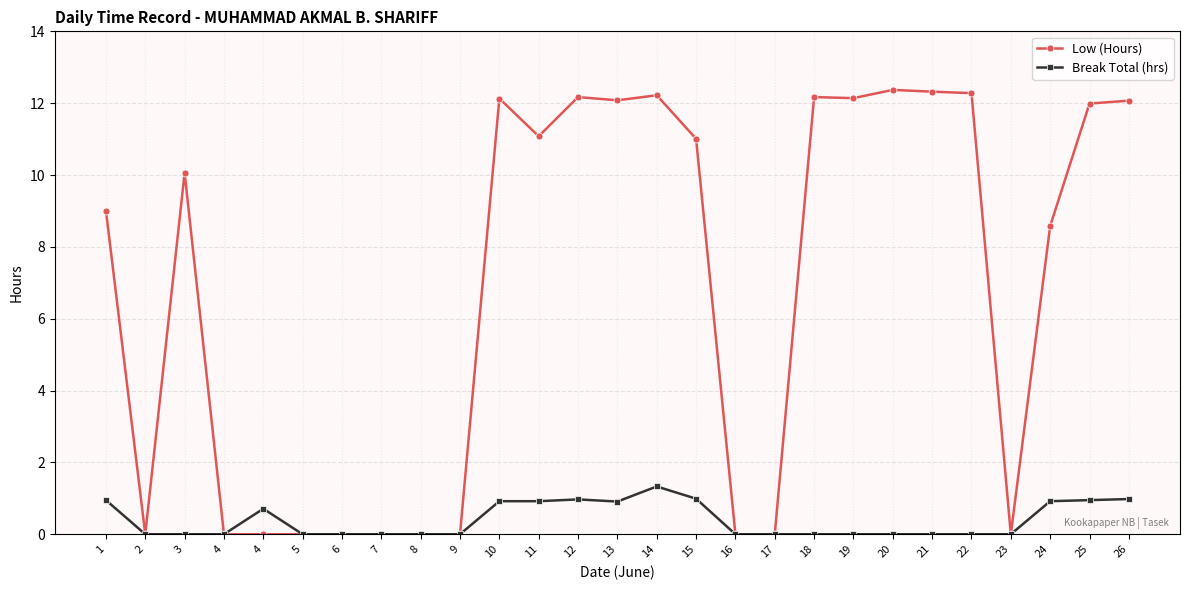

How many distinct data groups are displayed?

2